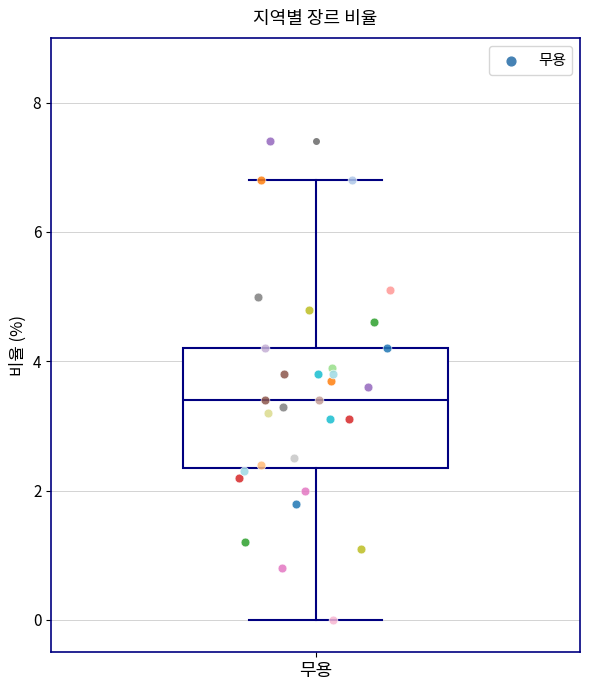

Read this box plot against the y-axis: the position of the median line, the range covered by the box, and the ends of both whiskers. The values are not printed on the chart, so give them approximately, as read against the axis.

median 3.4, box 2.4 to 4.2, whiskers 0.0 to 6.8